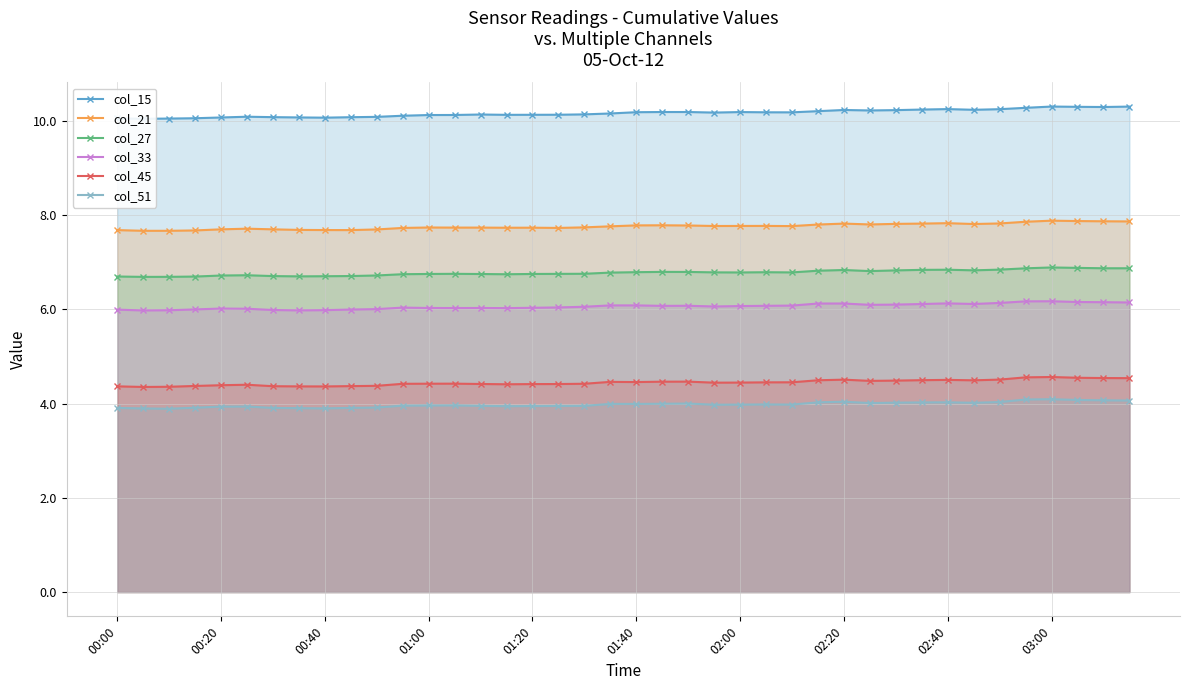

Rank the series by their maximum value, from lowest to highest.

col_51, col_45, col_33, col_27, col_21, col_15